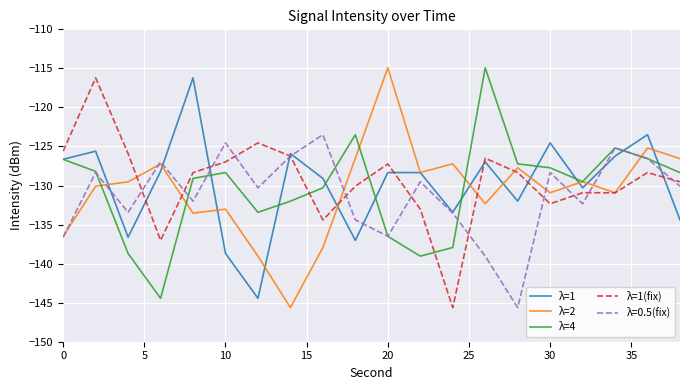

What is the highest value of the λ=1(fix) series?

-116.2